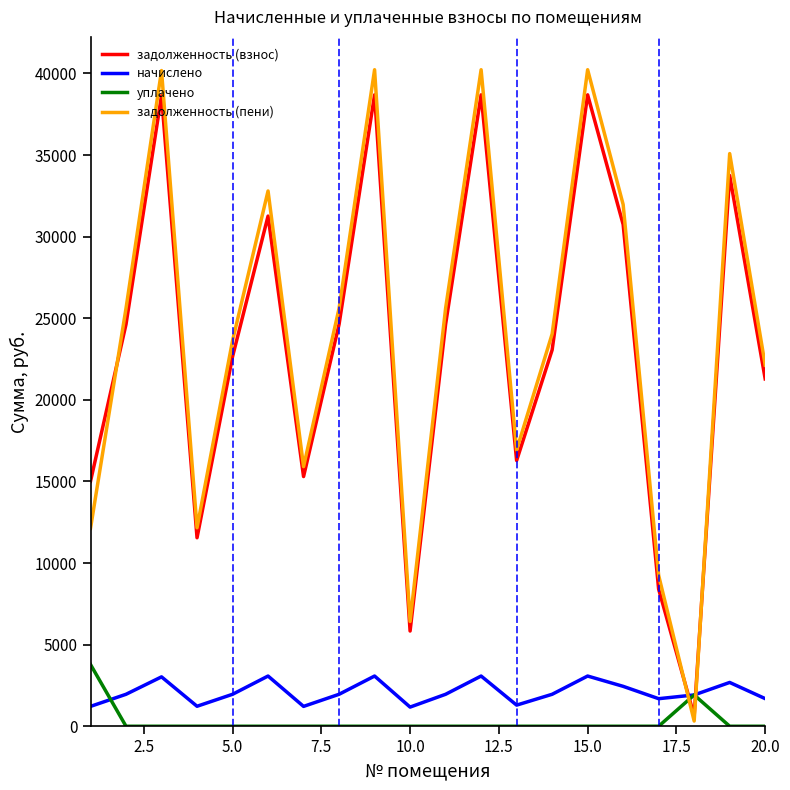

True or false: задолженность (взнос) and уплачено cross at least once.

True